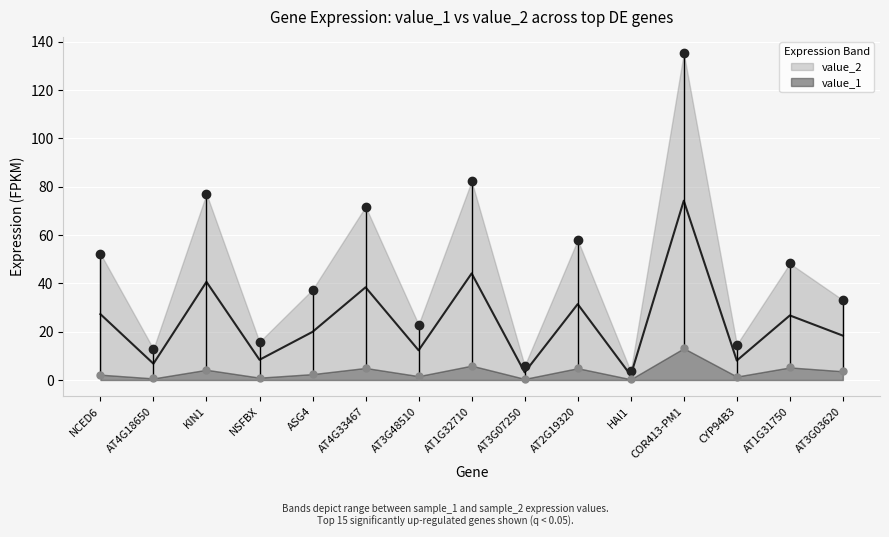

Approximately how many times larger is the value at ASG4 compared to COR413-PM1?

0.3